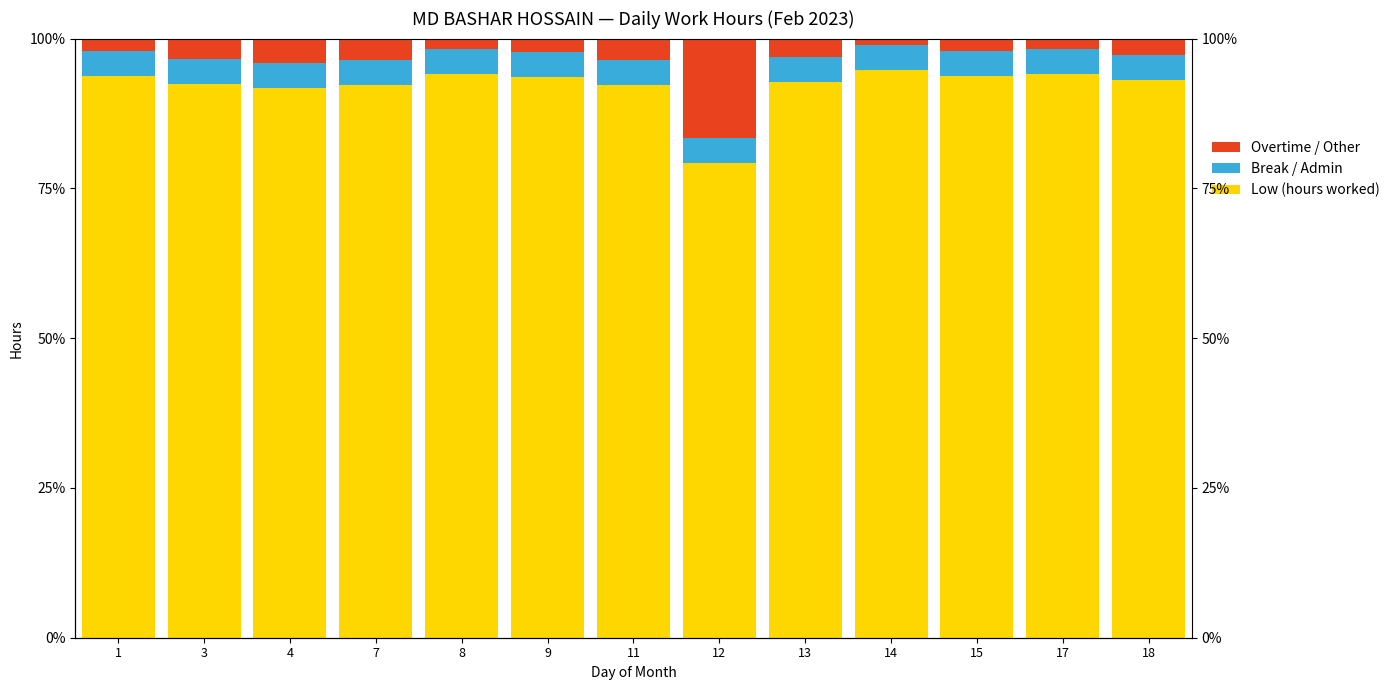

At which label does Low (hours worked) reach its minimum?

12